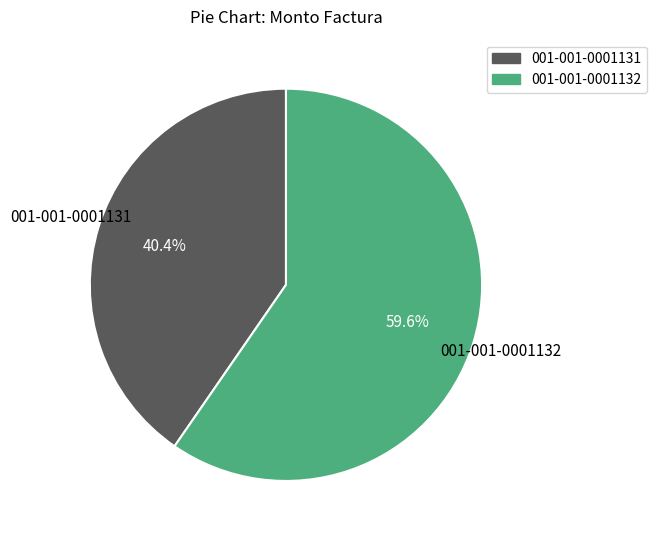

What percentage is NOT represented by 001-001-0001132?

40.4%